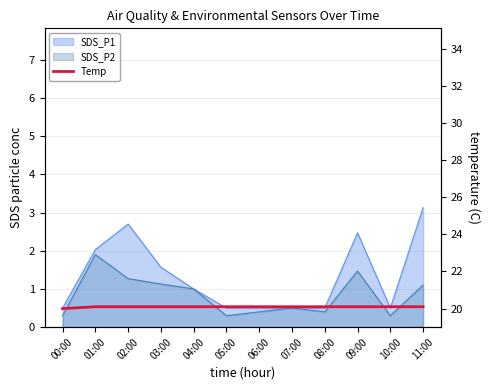

How many categories are shown in the chart?

12